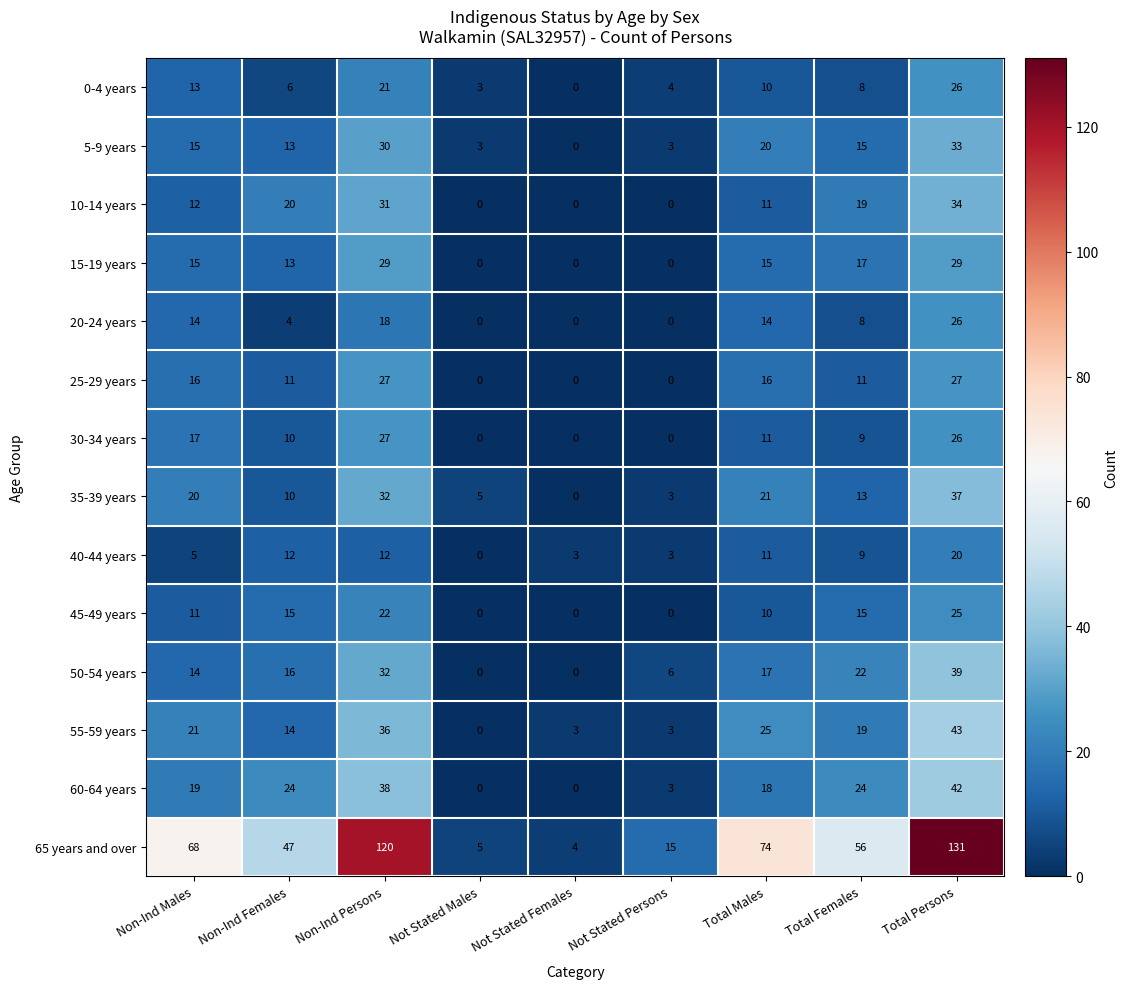

Where is 65 years and over nearest to the value 67?

Non-Ind Males